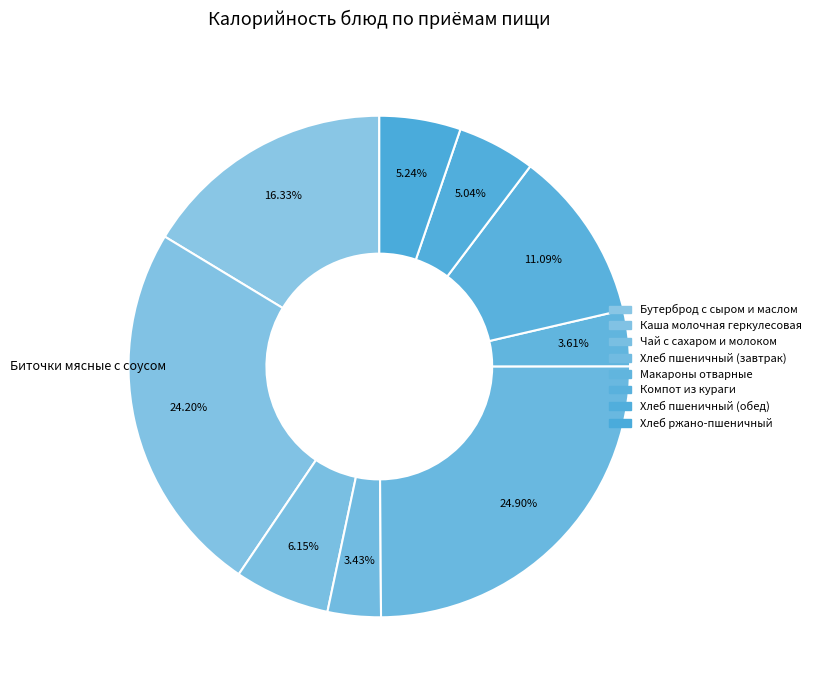

How many slices are in this pie chart?

9